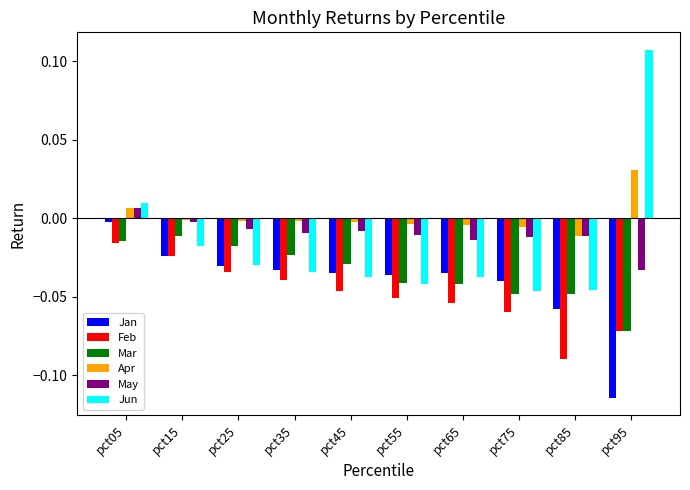

Which label corresponds to the largest value in the chart?

pct95